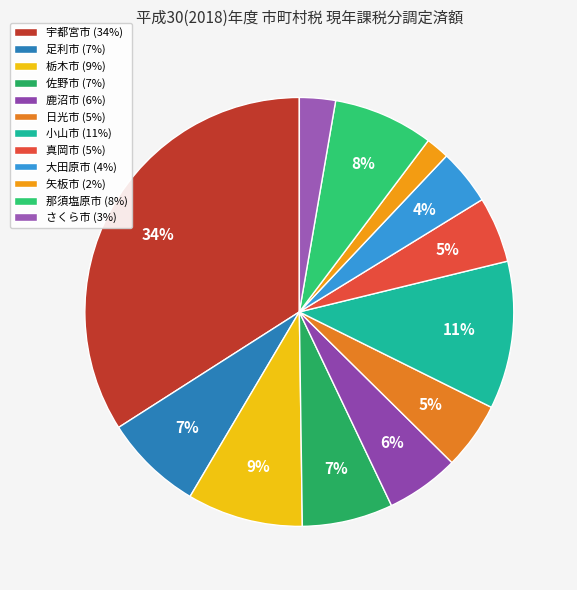

Approximately how many times larger is the value at 日光市 compared to 矢板市?

2.9